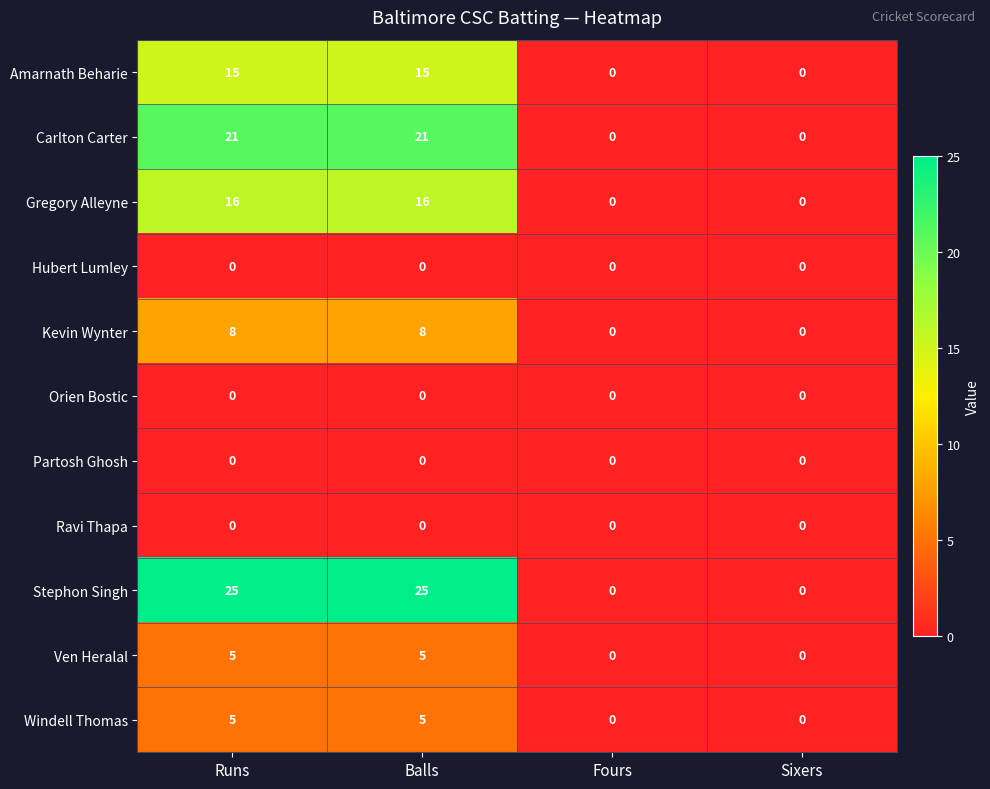

What is the sum of the Gregory Alleyne values at Fours and Balls?

16